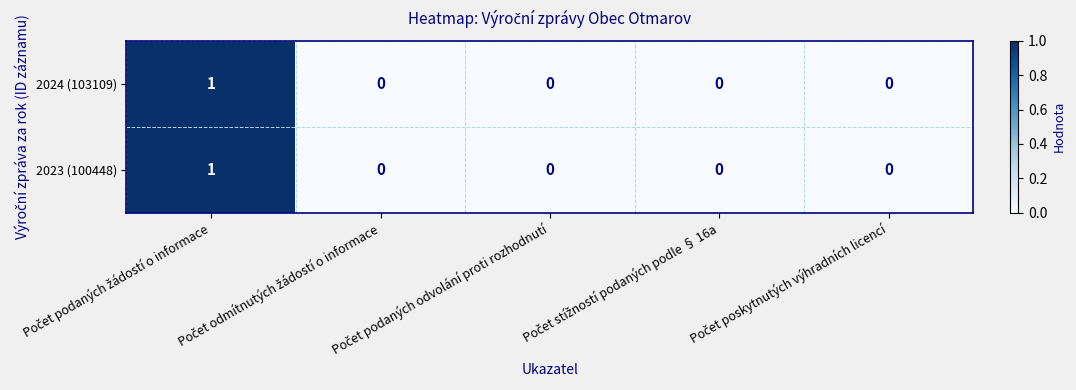

How many 2024 (103109) values are between 0 and 1?

5